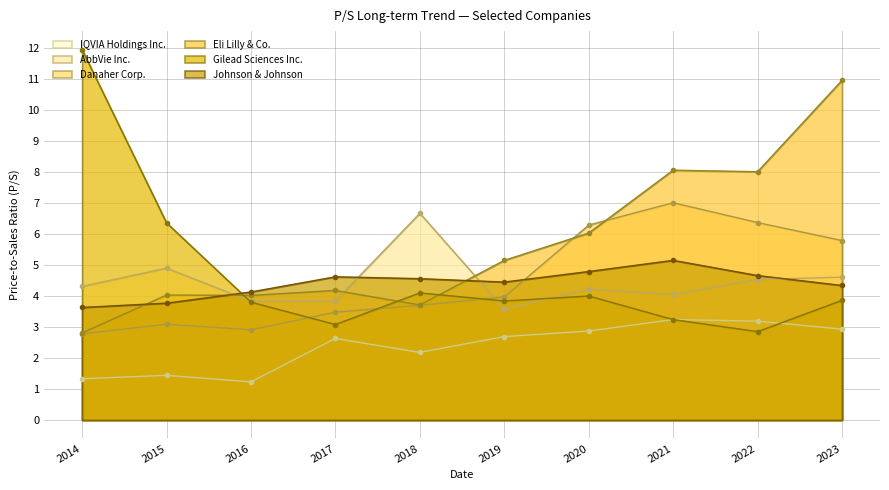

Which series has the widest spread of values?

Gilead Sciences Inc.